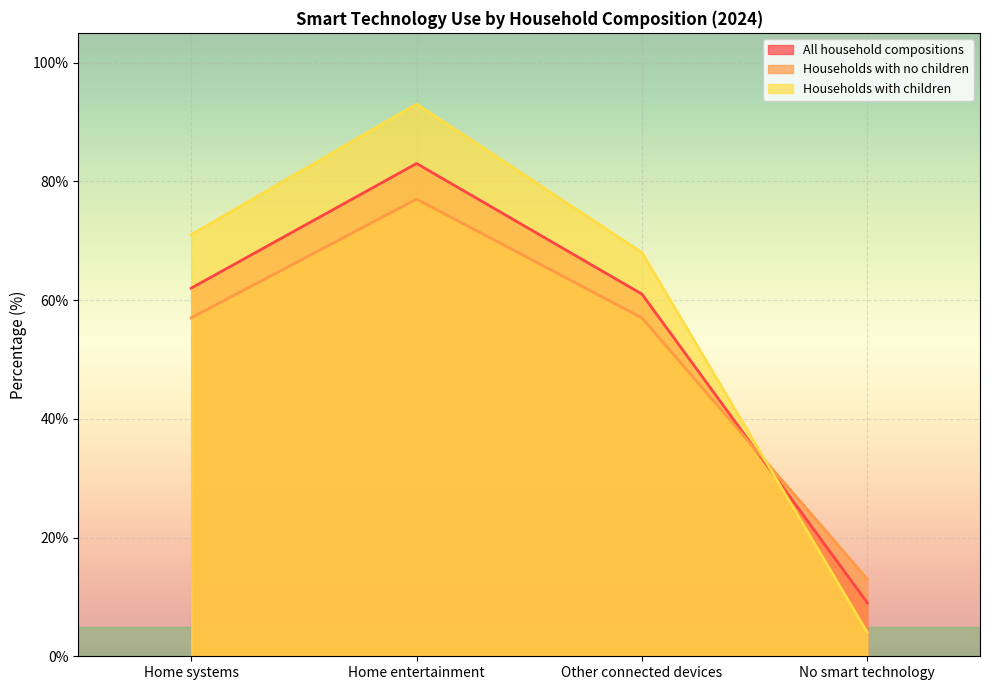

What is the minimum value shown in the chart?

4